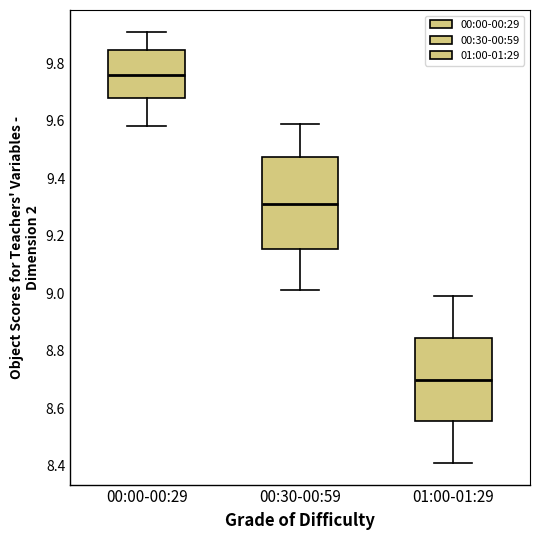

Which box has the lowest median line?

01:00-01:29